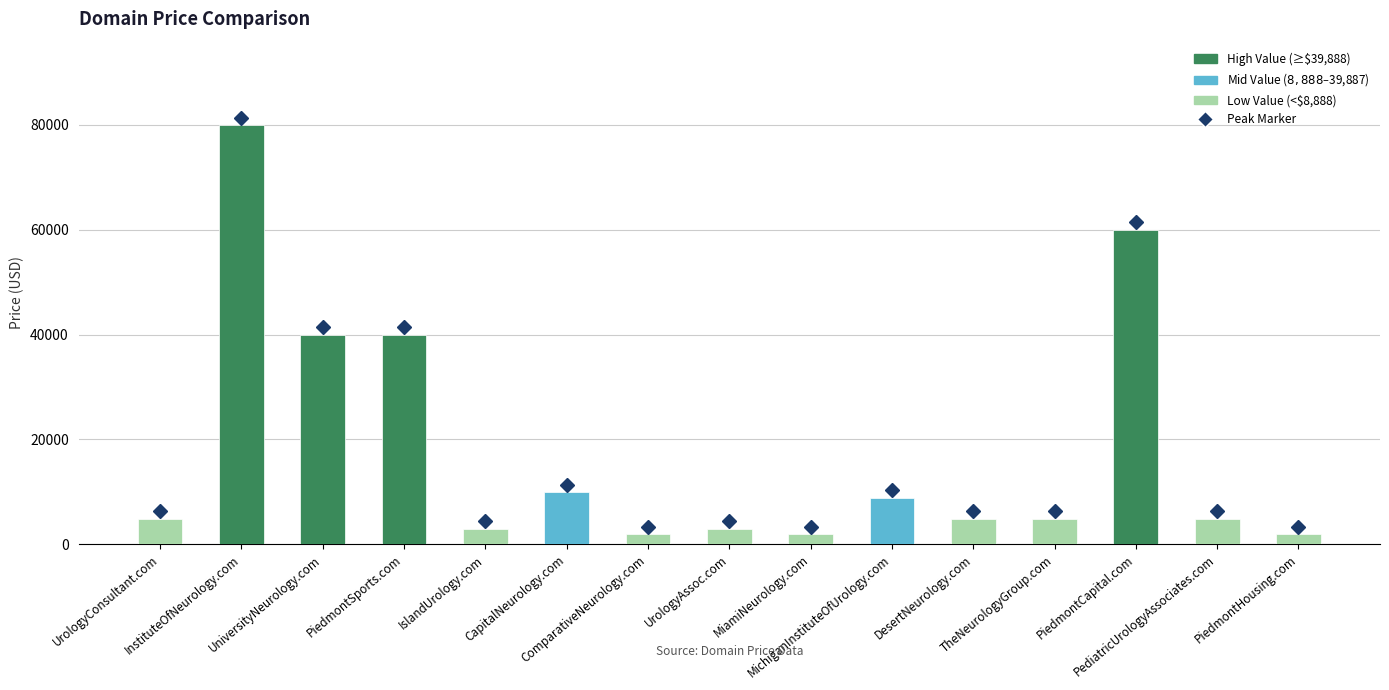

Which label corresponds to the largest value in the chart?

InstituteOfNeurology.com